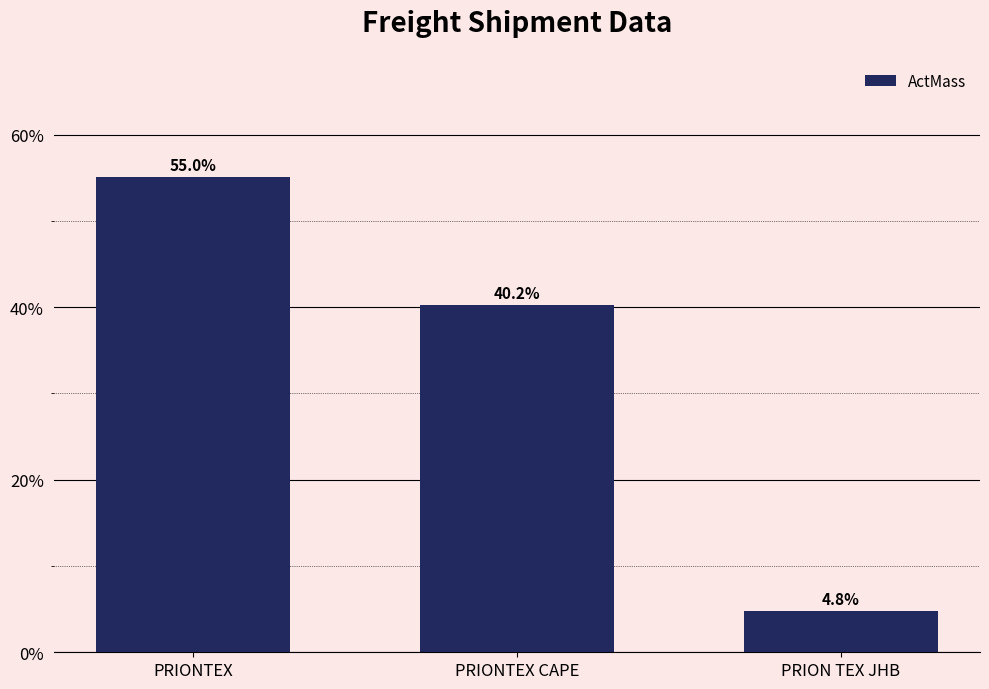

What is the maximum value shown in the chart?

55.0